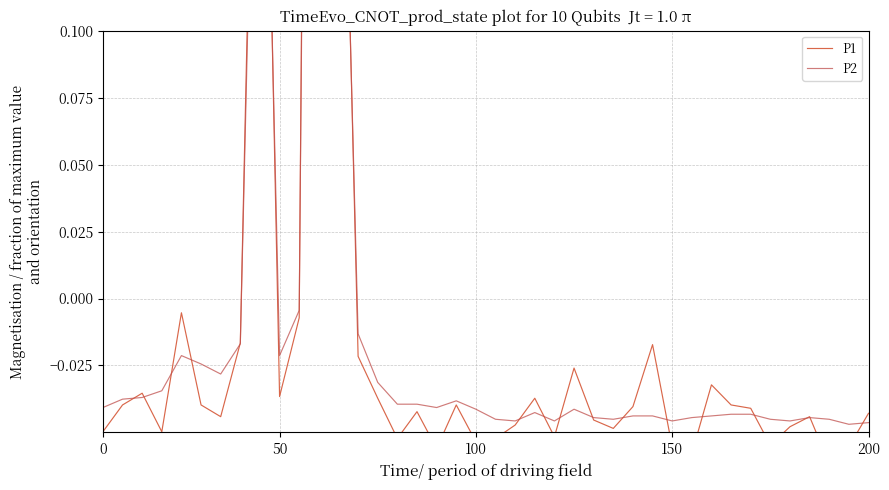

Which category has the lowest value in the P1 series?

37